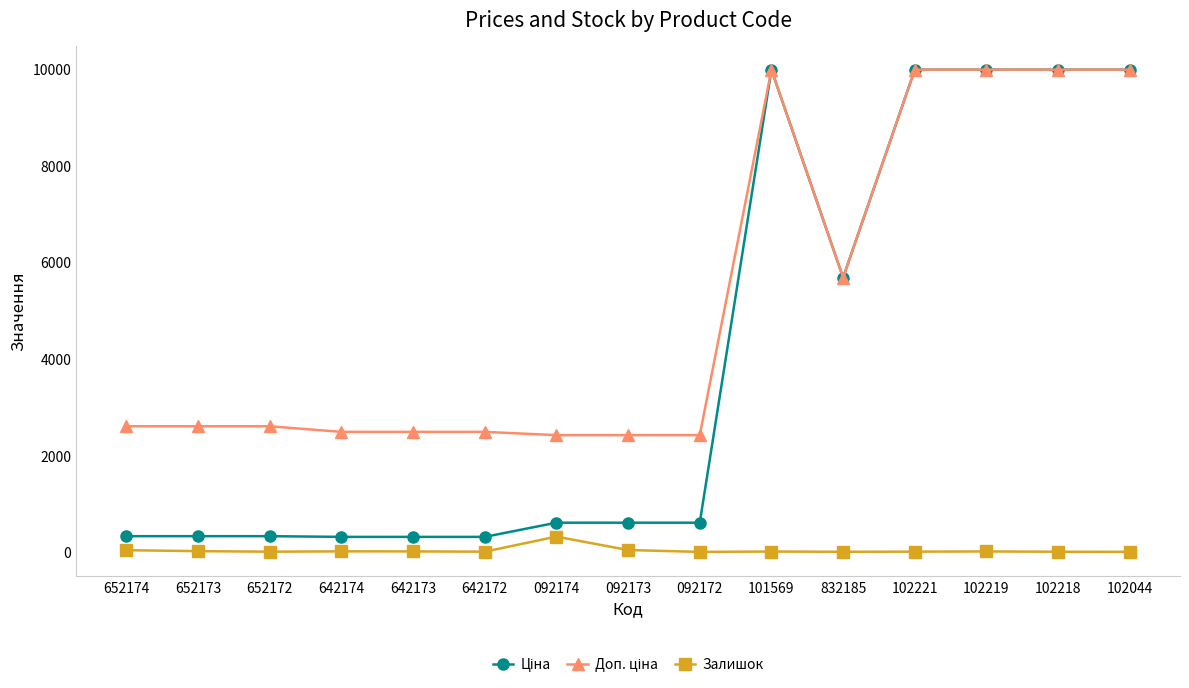

At which label is Залишок closest to 158?

092173